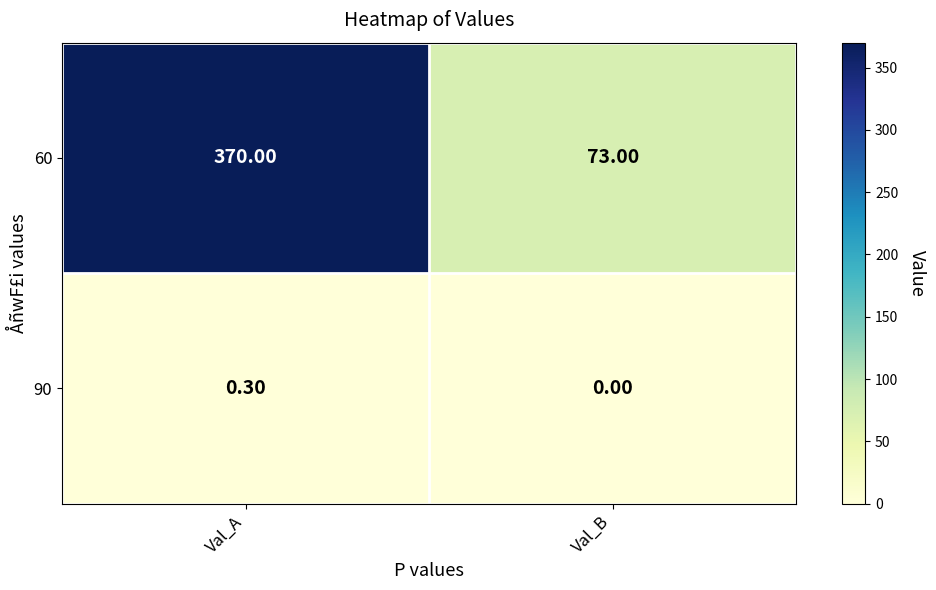

List the series in order of their peak value, lowest first.

90, 60